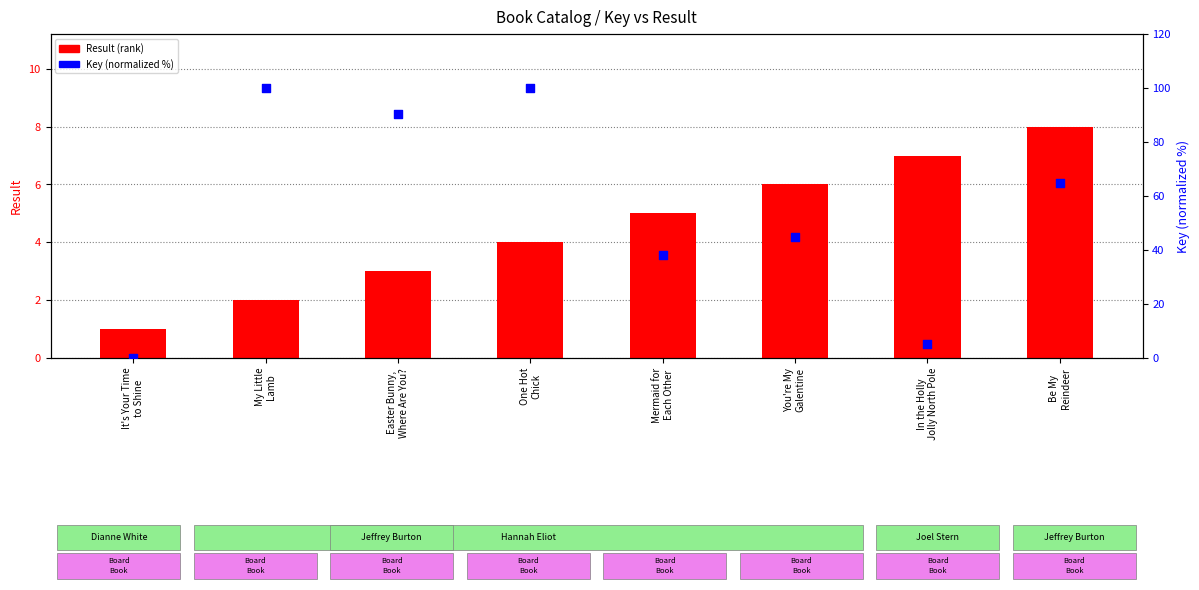

What is the total value across all series at It's Your Time
to Shine?

1.0